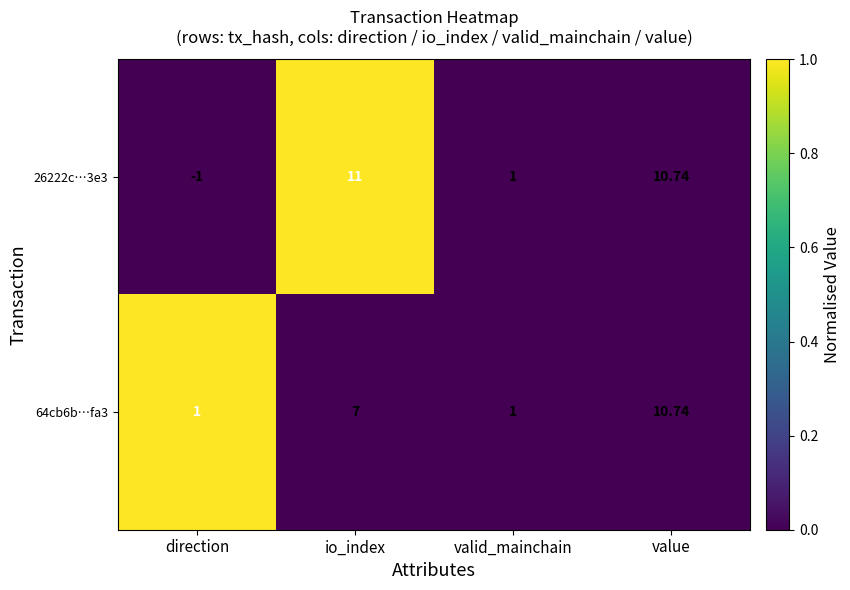

Is the value of 64cb6b…fa3 at io_index greater than the value of 26222c…3e3 at direction?

Yes